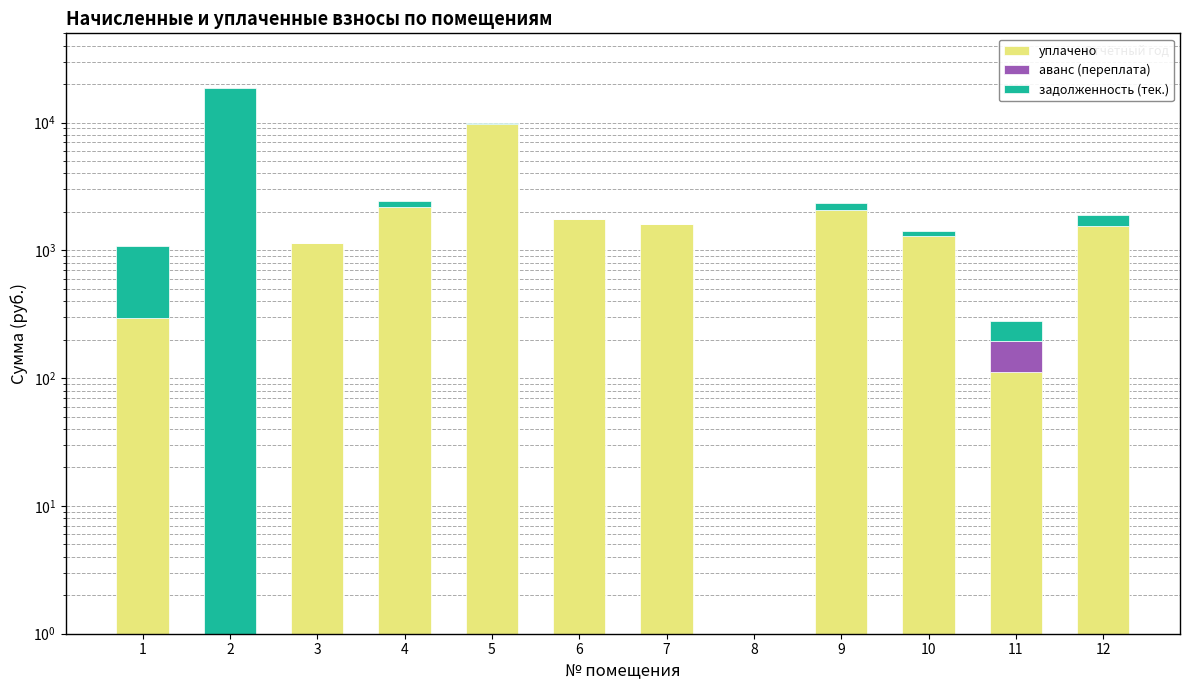

What is the difference between the уплачено values at 12 and 1?

1256.4